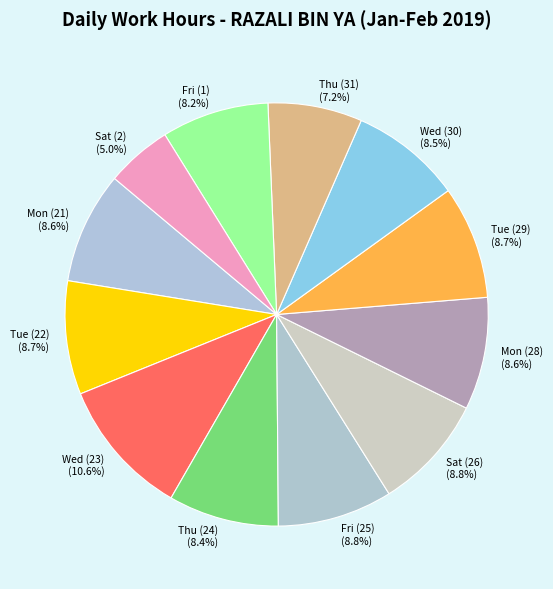

What is the ratio of the value at Sat (26) to the value at Tue (22)?

1.0